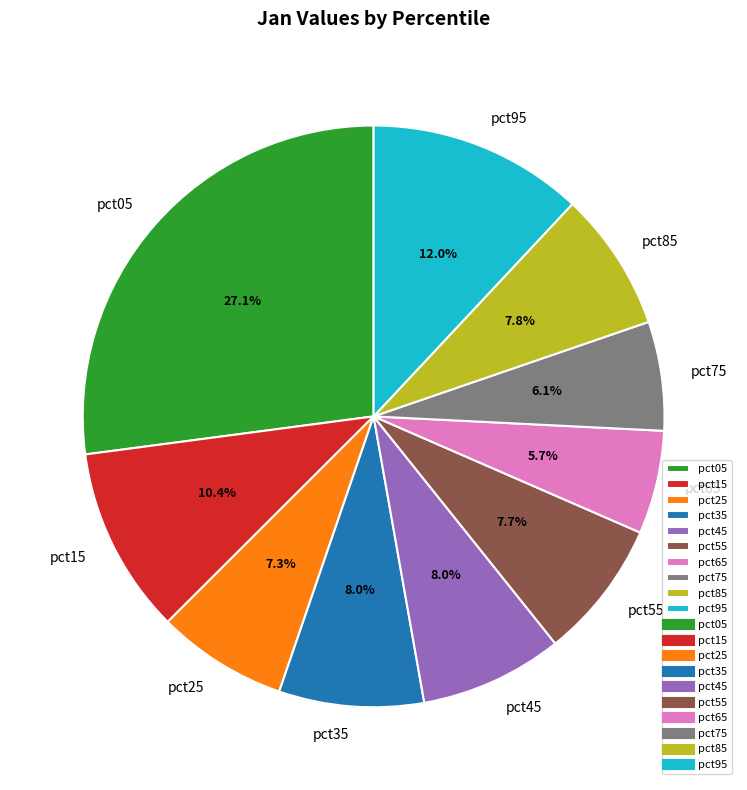

Does pct05 represent more than half of the total?

No